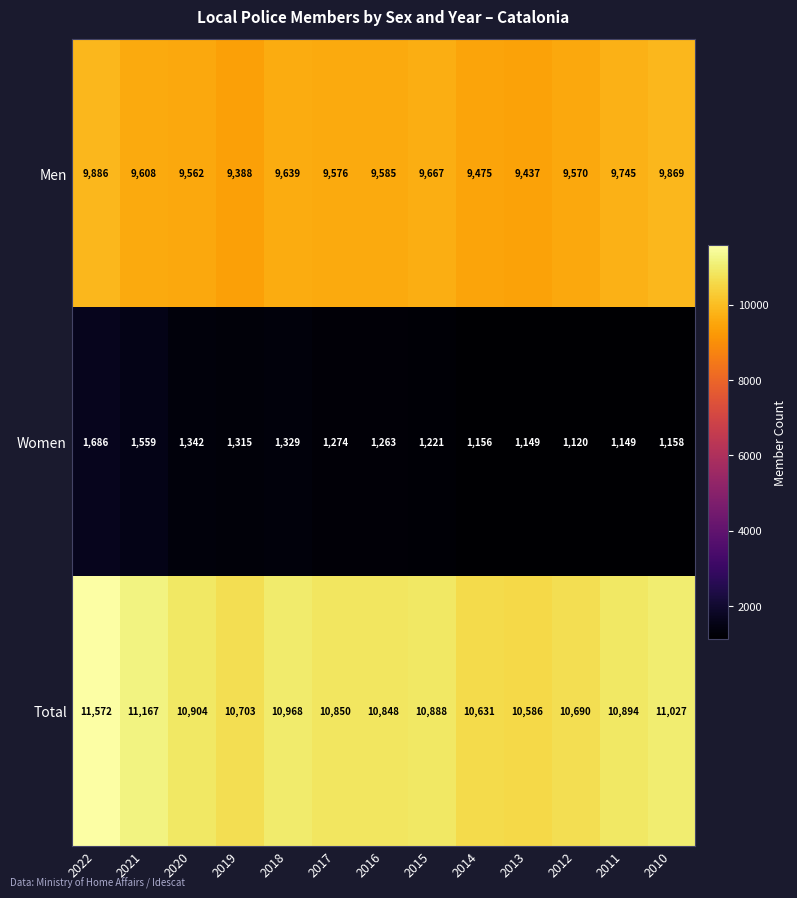

Which series has the largest range (max minus min)?

Total